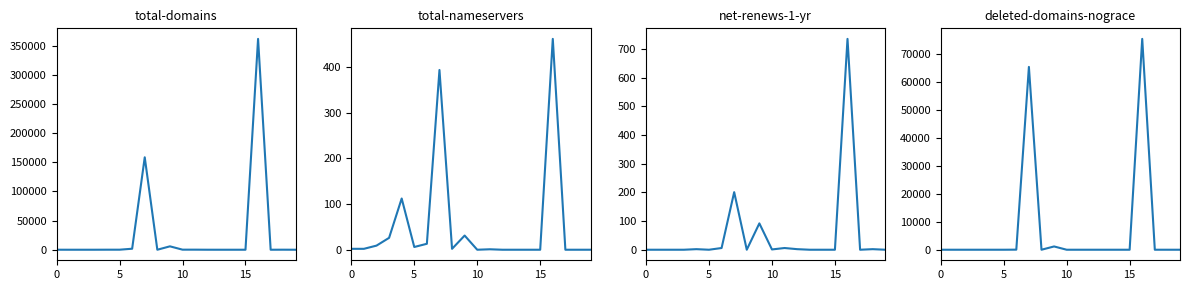

What is the label of the 15th point from the left?

14